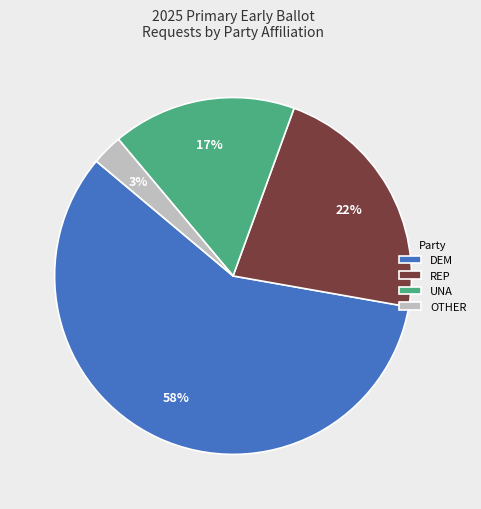

The OTHER slice represents 10% of the pie. True or false?

False